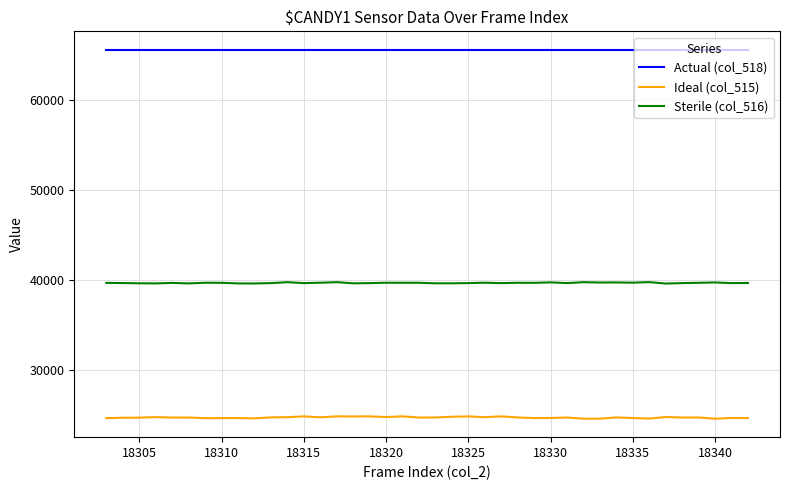

How many values in the Ideal (col_515) series are below 24717?

20